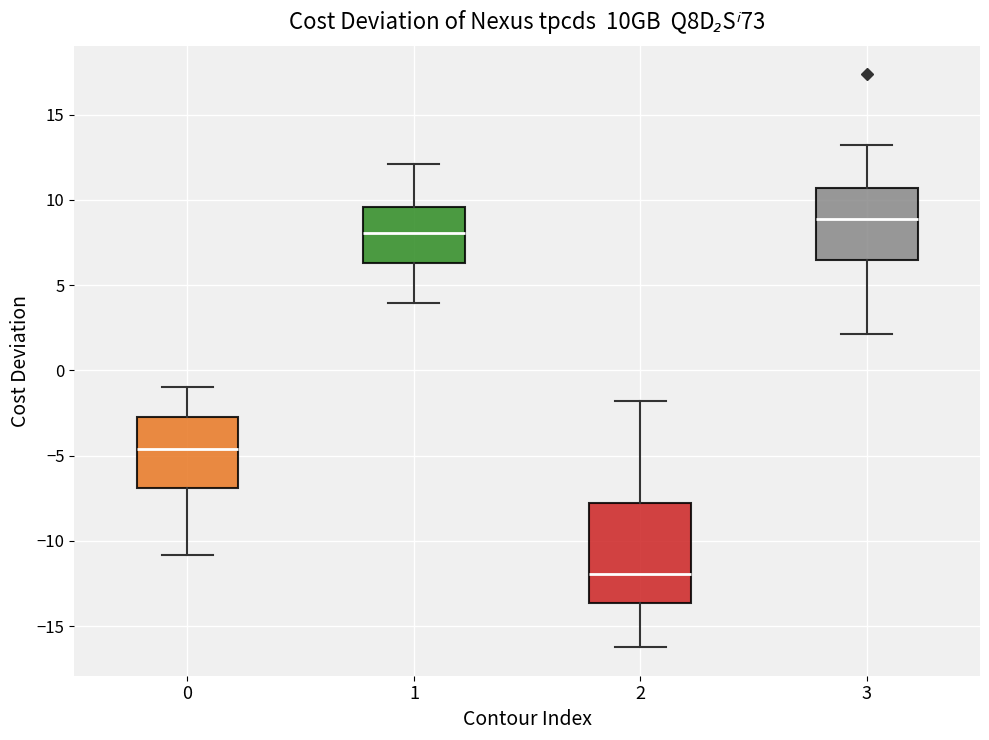

Comparing the boxes themselves (not the whiskers), which one is the tallest?

2